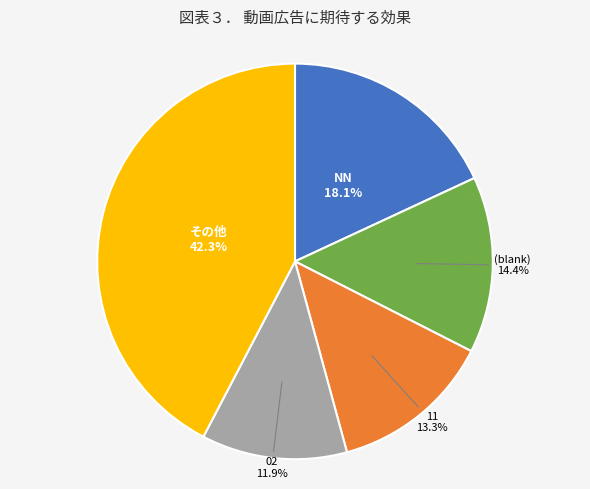

Which category has the biggest portion of the pie?

その他